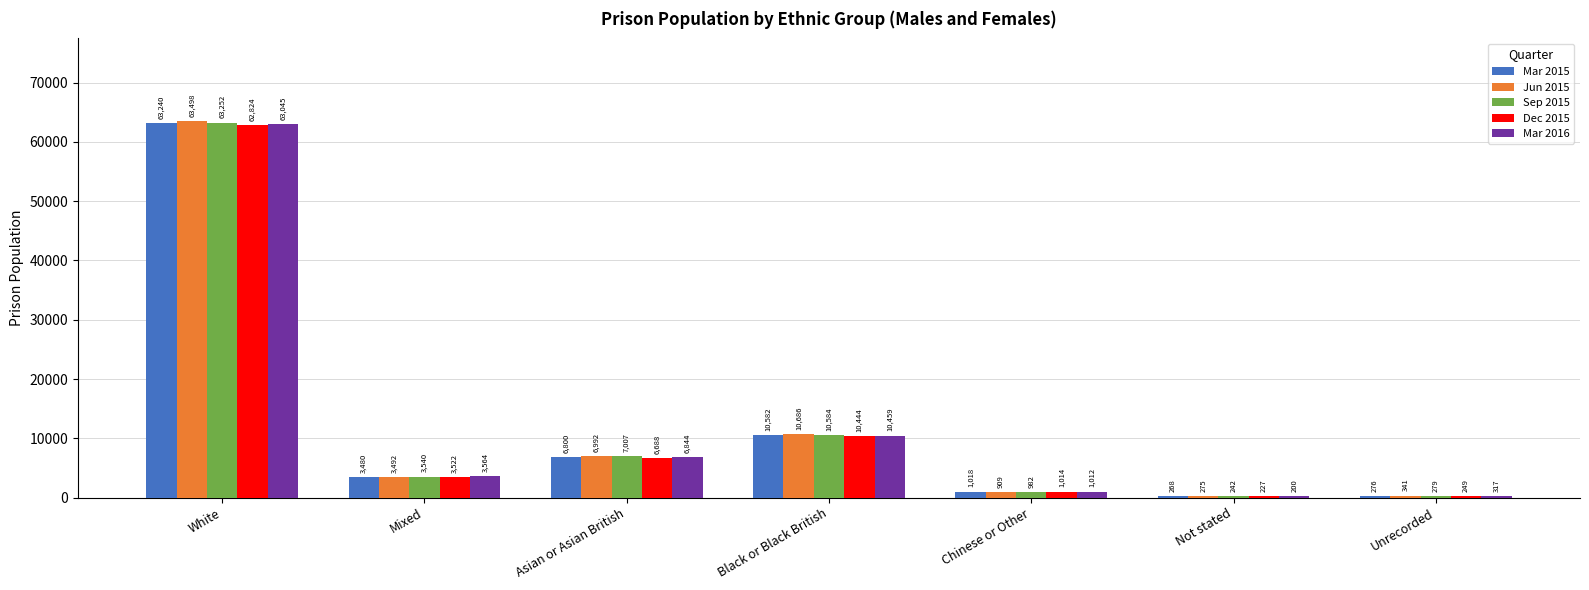

What is the difference between the Jun 2015 values at Asian or Asian British and Not stated?

6717